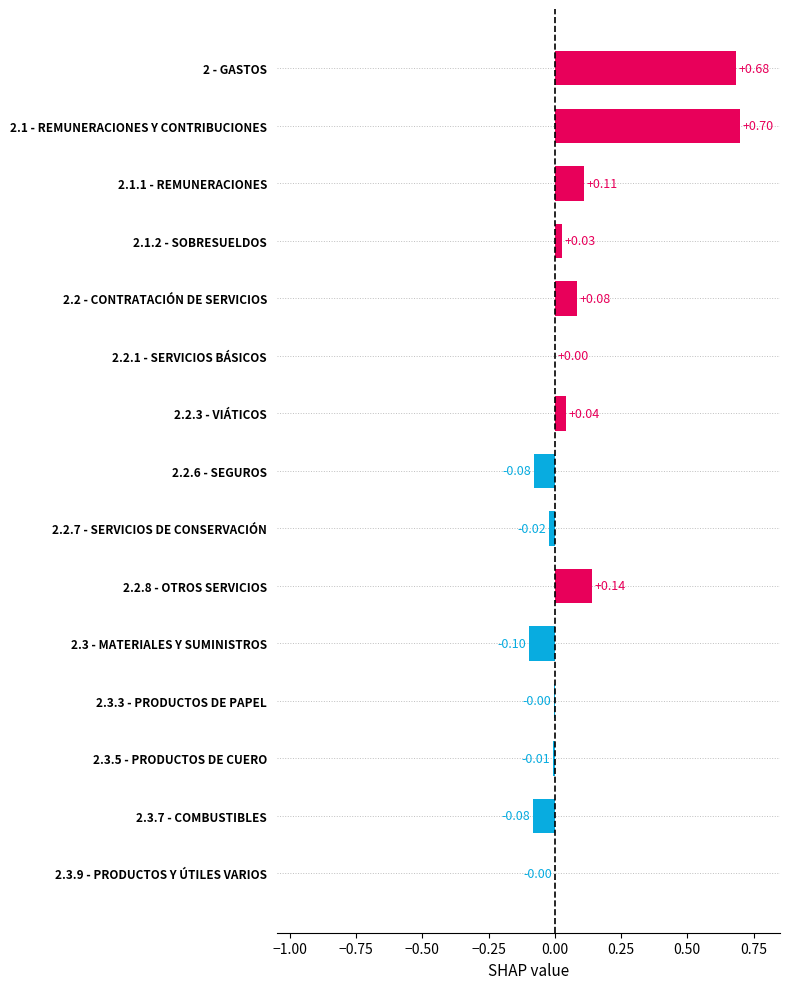

What is the change in value from 2.2.7 - SERVICIOS DE CONSERVACIÓN to 2.1.1 - REMUNERACIONES?

+0.1